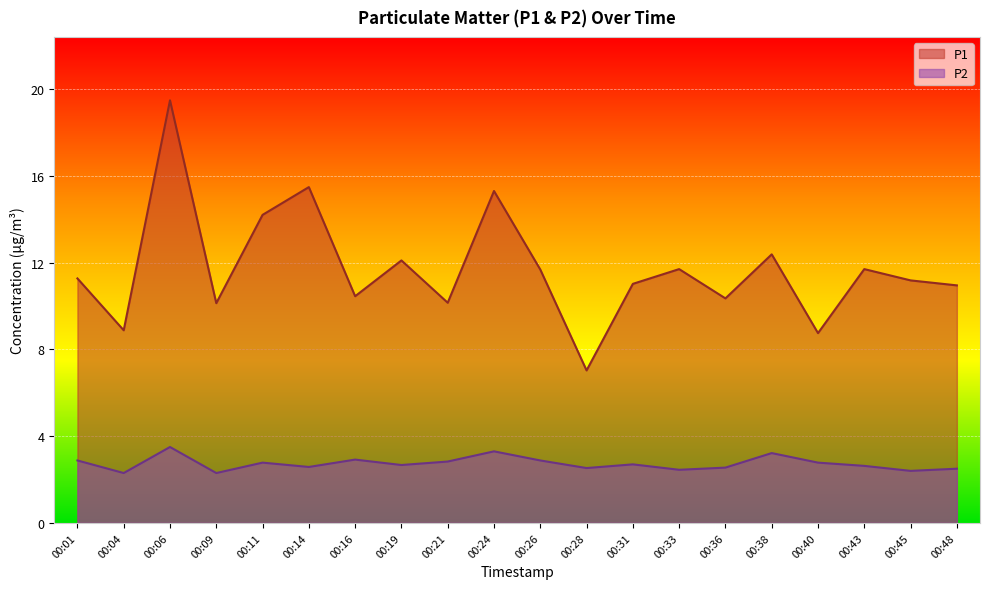

At how many categories does at least one series exceed 3?

20